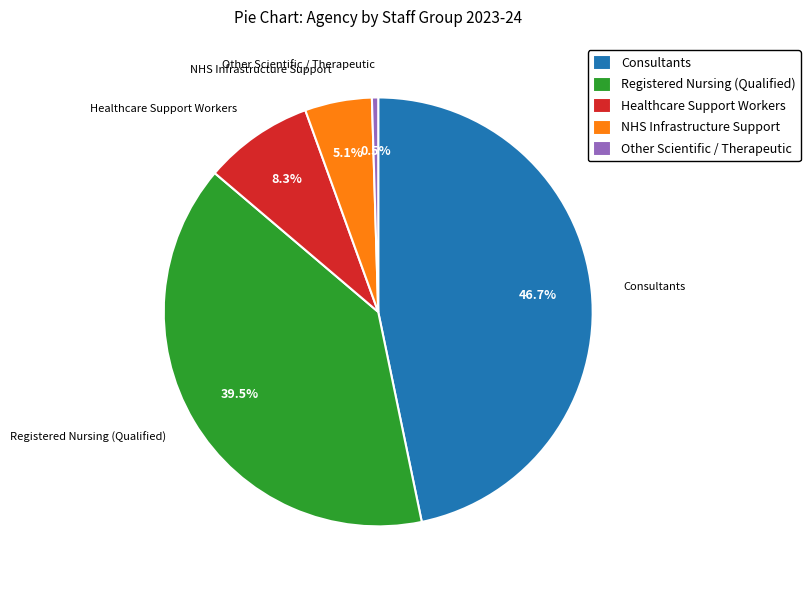

Between Consultants and Healthcare Support Workers, which is larger?

Consultants